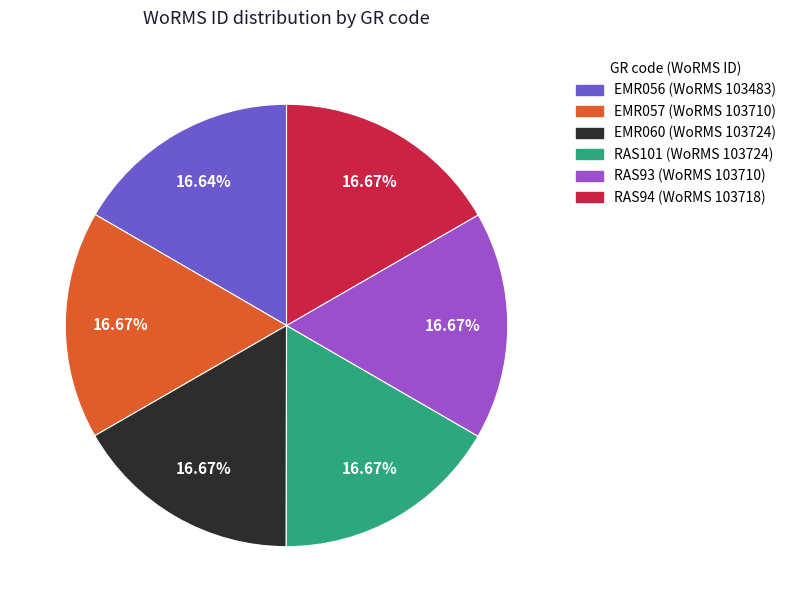

Is the sum of EMR057 and RAS101 greater than half?

No